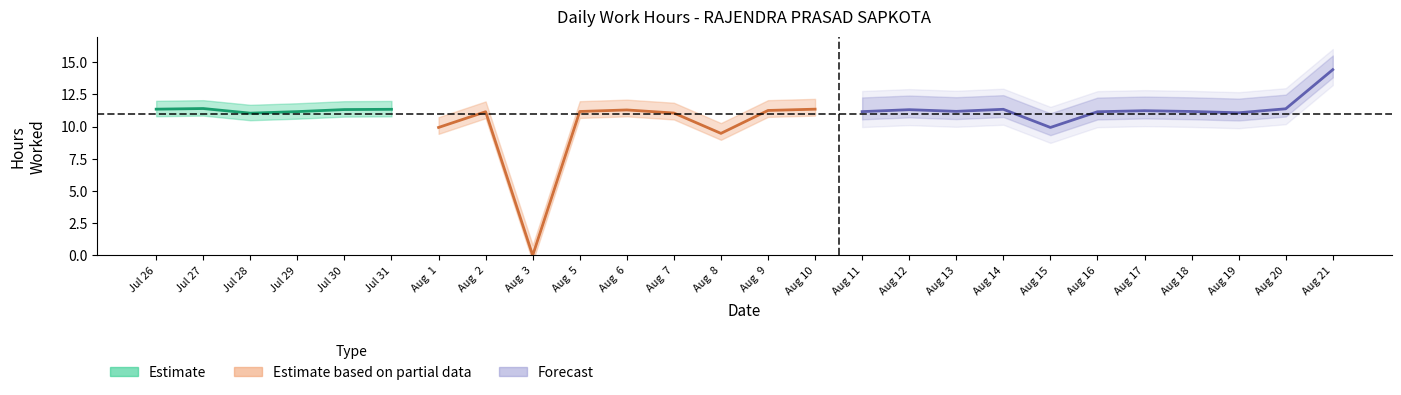

How many points are lower than both their immediate neighbors (excluding endpoints)?

8